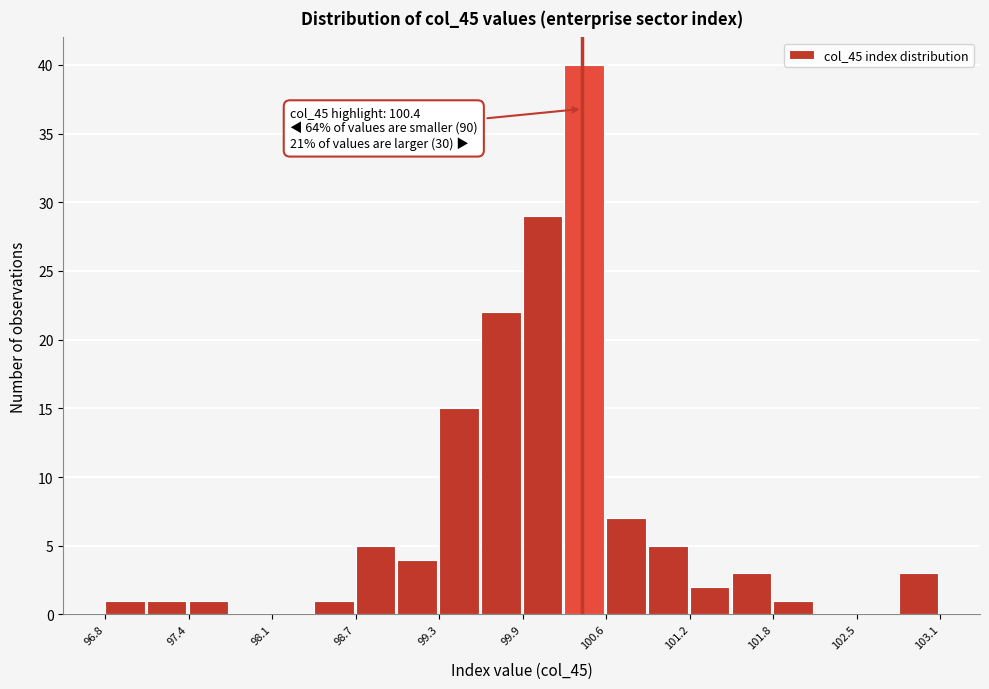

Read against the x-axis, roughly where is the centre of the tallest bar?

100.4